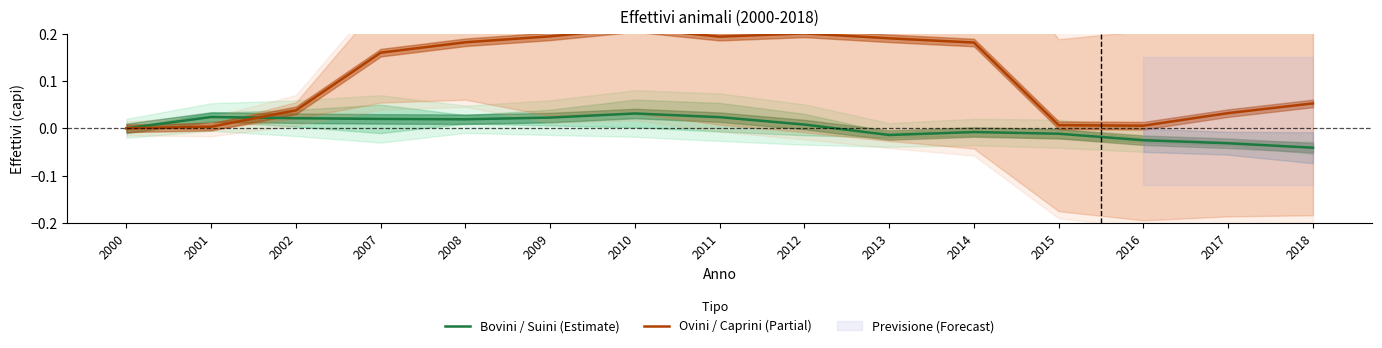

At which label is Bovini / Suini (Estimate) closest to 0?

2000